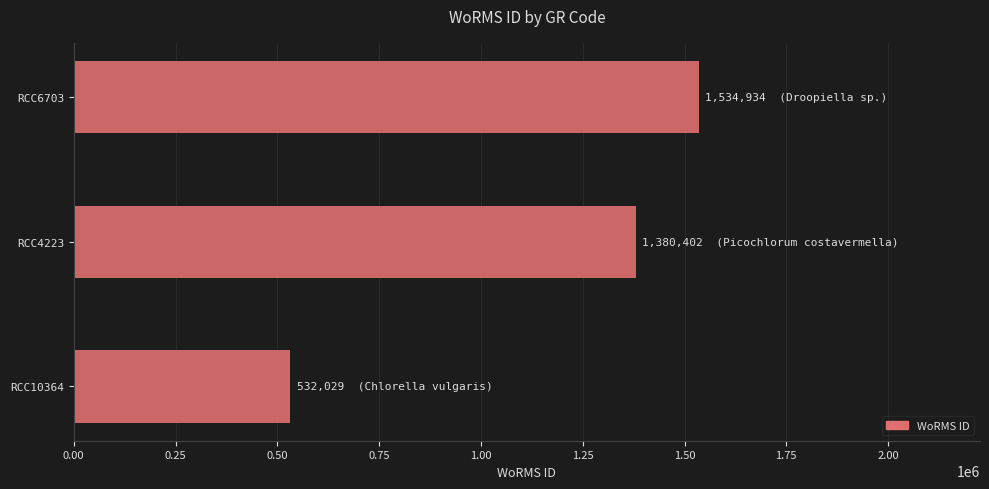

Rank the categories by value from lowest to highest.

RCC10364, RCC4223, RCC6703